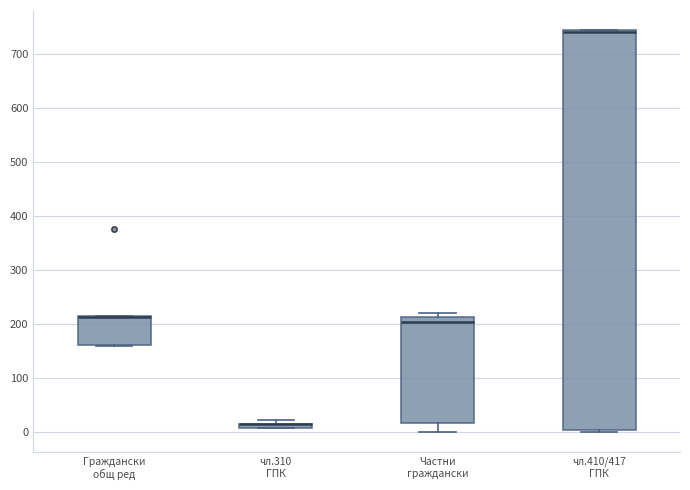

Where does the median line of the box for Частни граждански sit on the y-axis? The values are not printed on the chart, so give them approximately, as read against the axis.

200